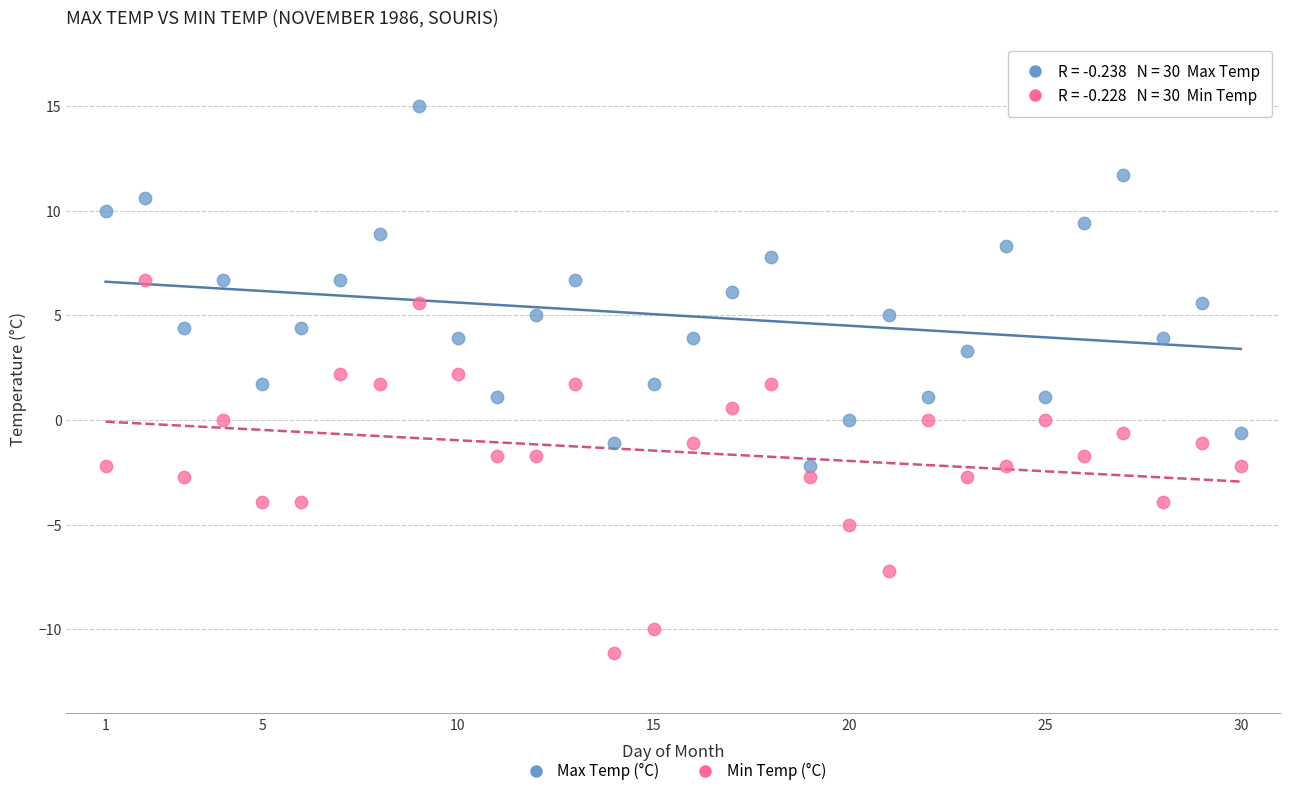

Across all data points, what is the range of Y values (max minus min)?

26.1